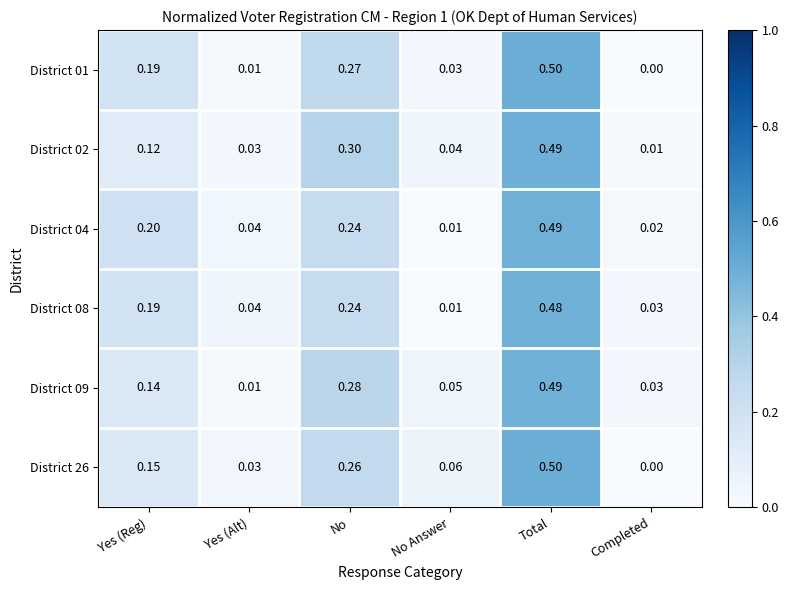

At which category does the chart reach its peak across all series?

Total